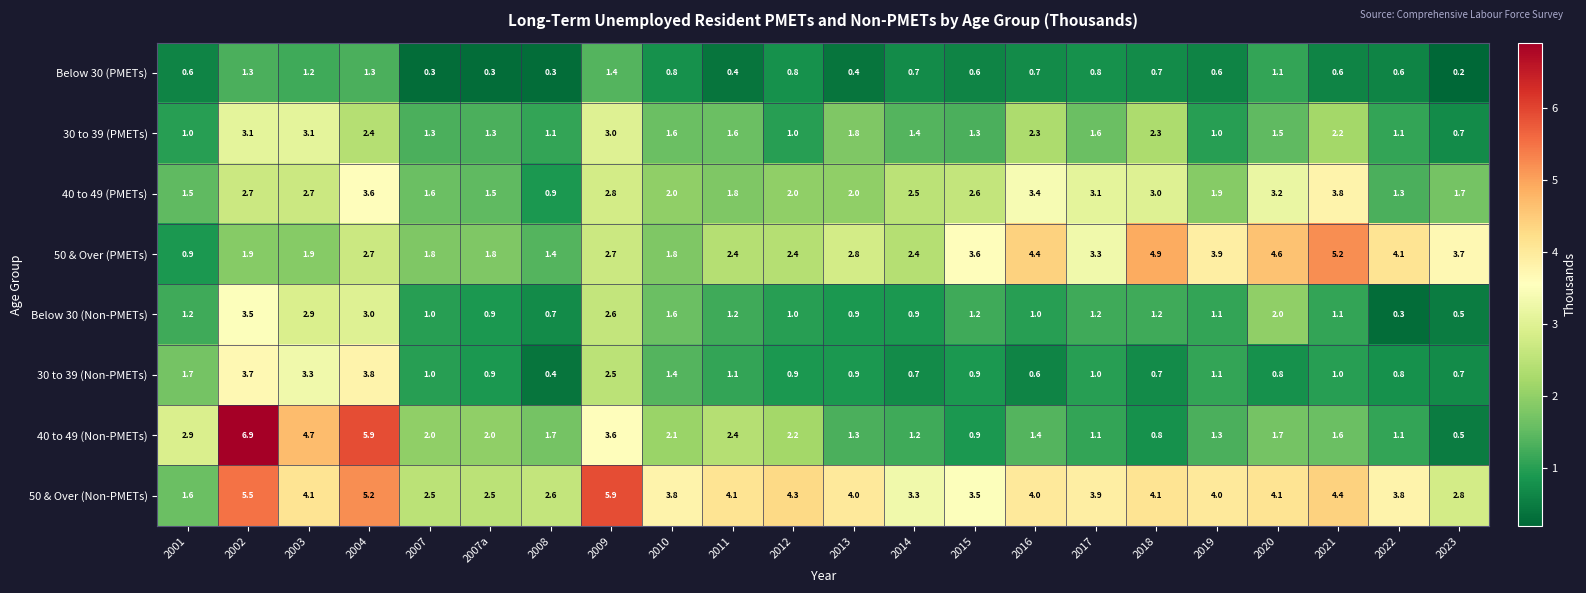

Is the value of 50 & Over (Non-PMETs) at 2009 greater than the value of 30 to 39 (PMETs) at 2021?

Yes